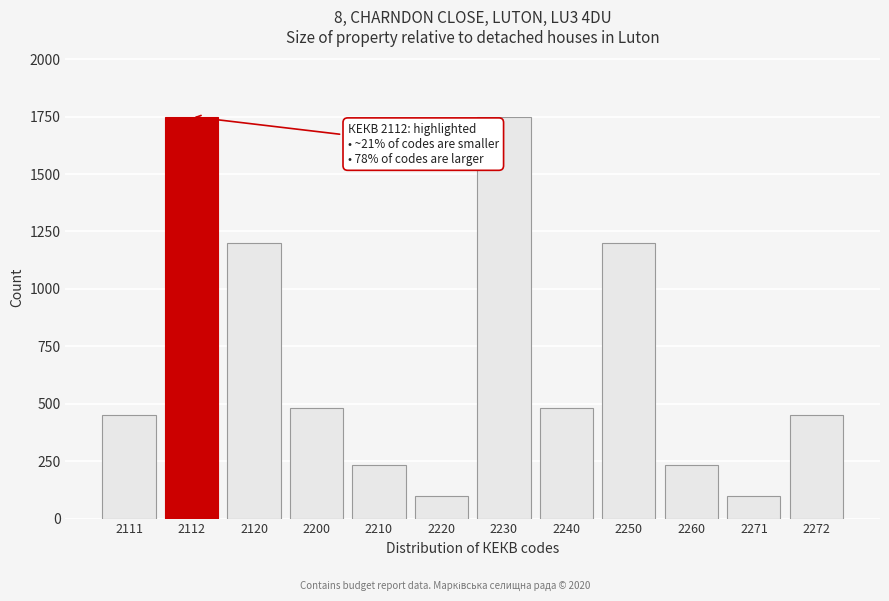

Reading right to left, extract all data points from this chart.

450	100	235	1200	480	1750	100	235	480	1200	1750	450